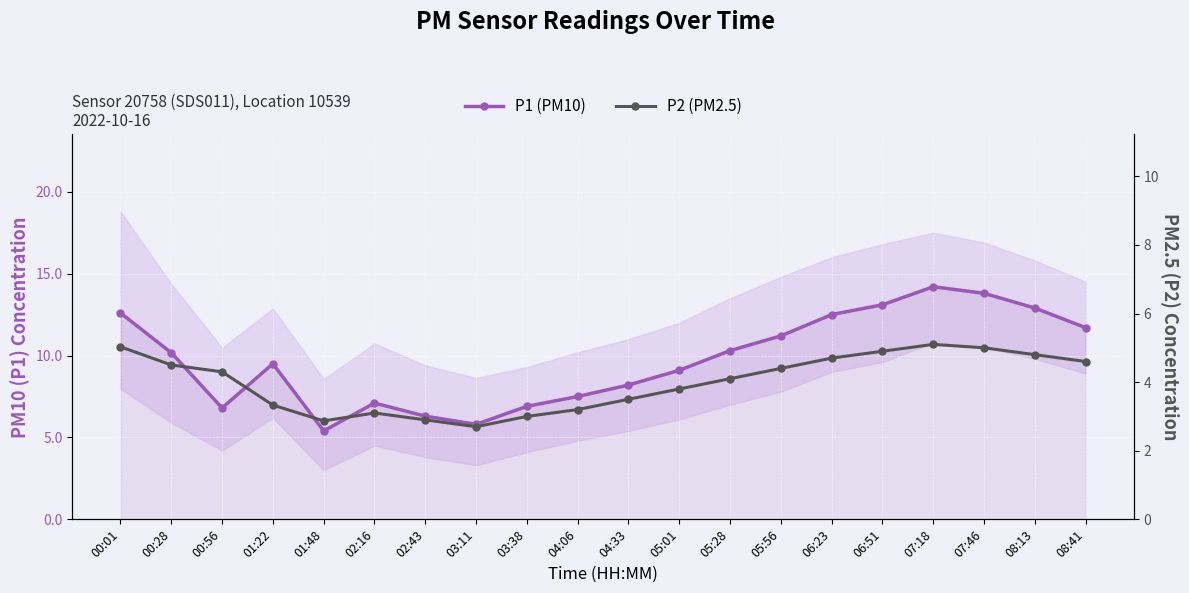

True or false: P2 (PM2.5) has more than 1 points higher than both neighbors.

True